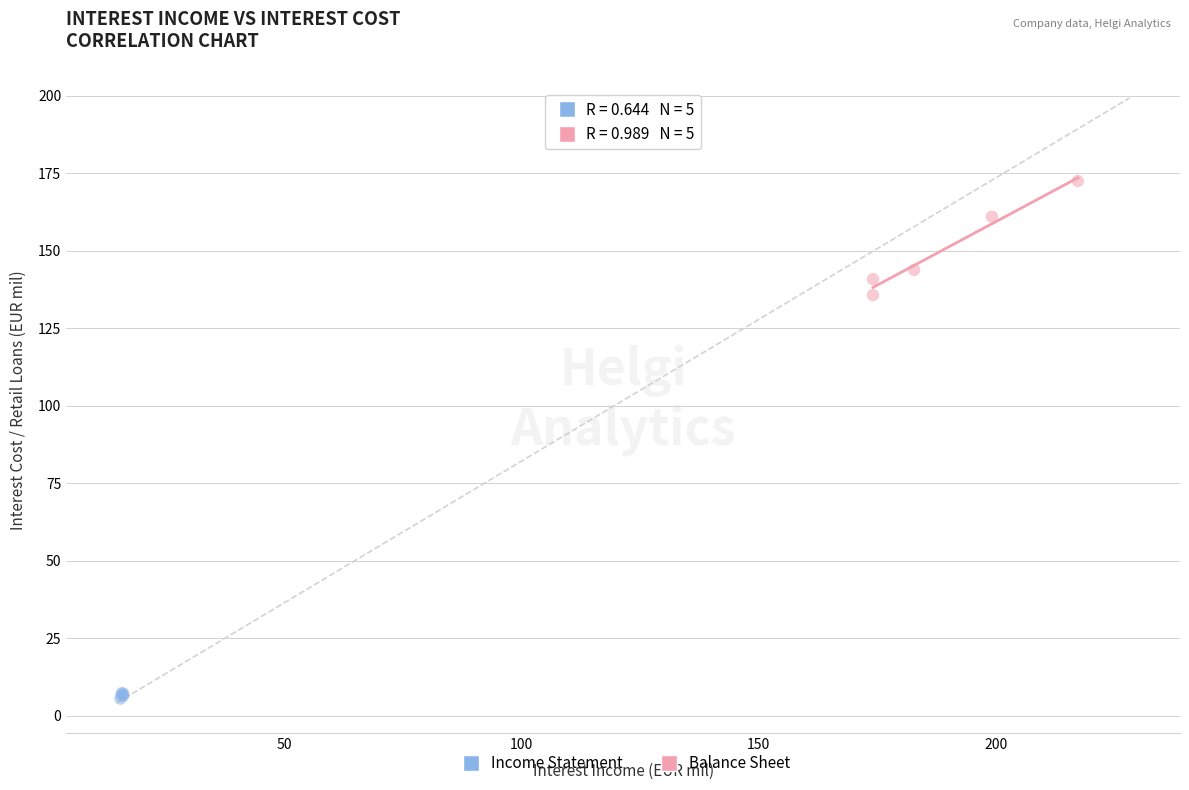

Which series contains the highest Y value?

Balance Sheet